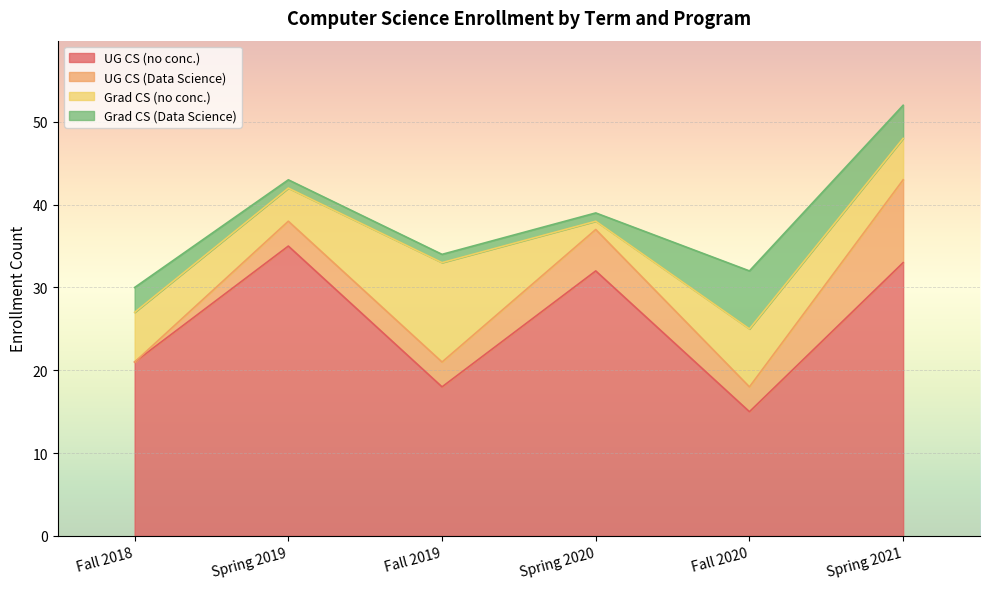

What is the total value across all series at Spring 2021?

52